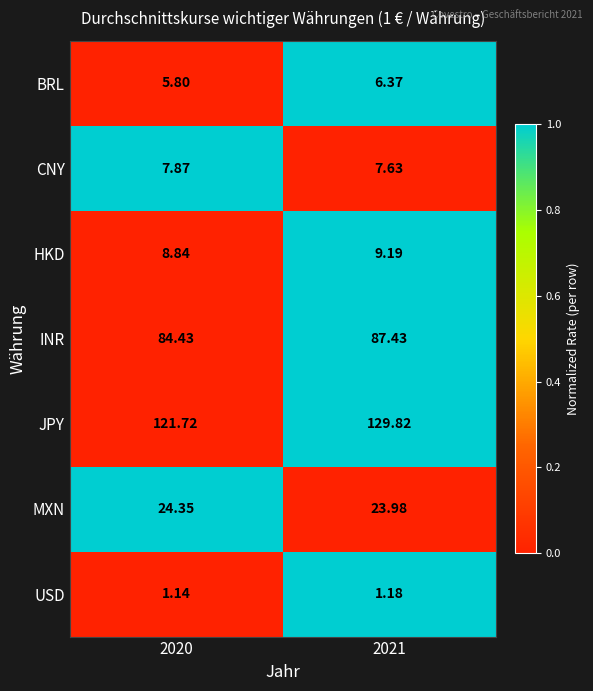

What is the spread (max minus min) of values at 2021?

128.6